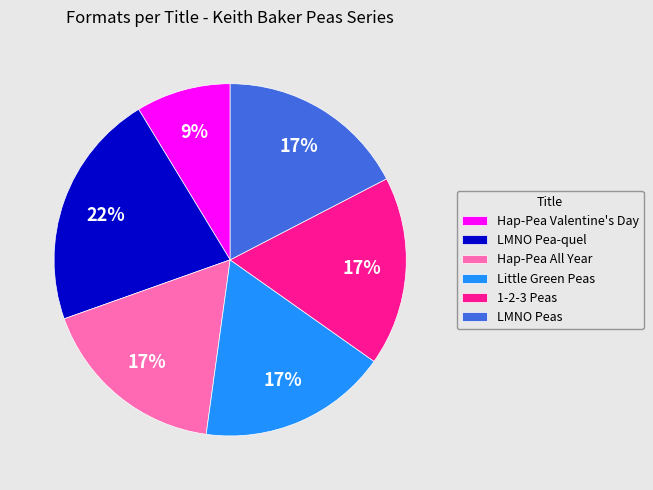

Does any single category account for the majority?

No